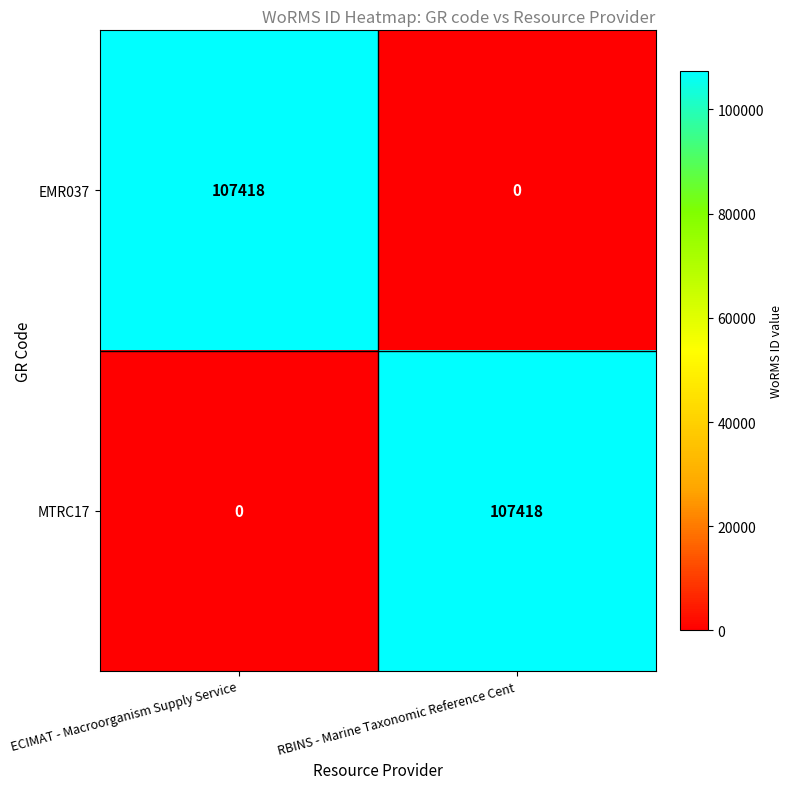

How many series are shown in this chart?

2